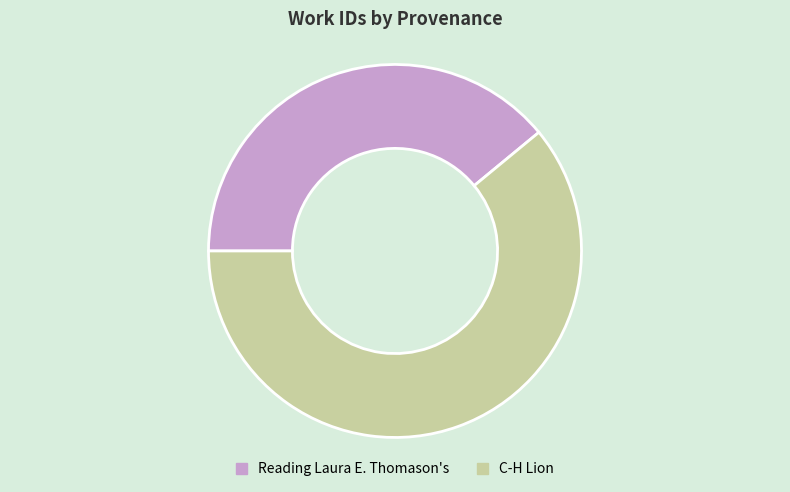

What is the ratio of the value at C-H Lion to the value at Reading Laura E. Thomason's?

1.6